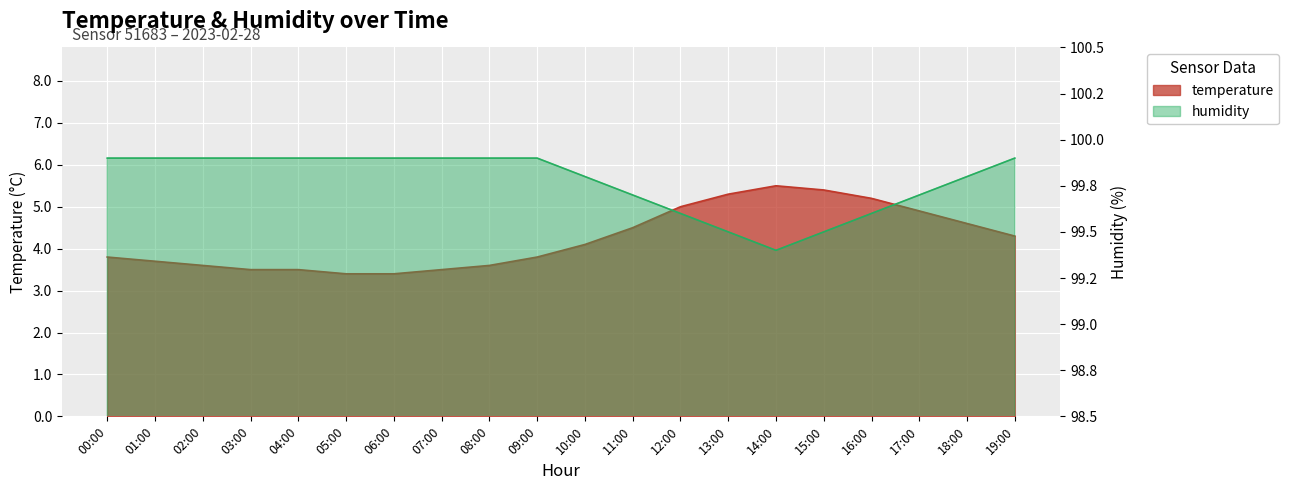

What is the difference between the humidity values at 18:00 and 16:00?

0.2